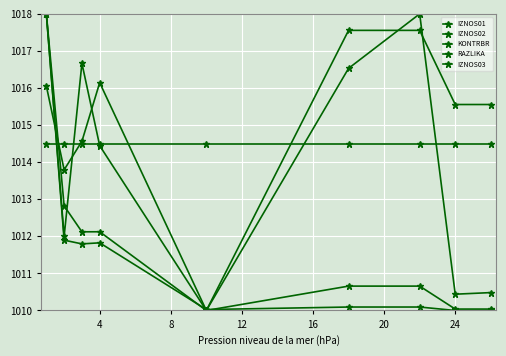

How many values in the KONTRBR series exceed 1014?

5